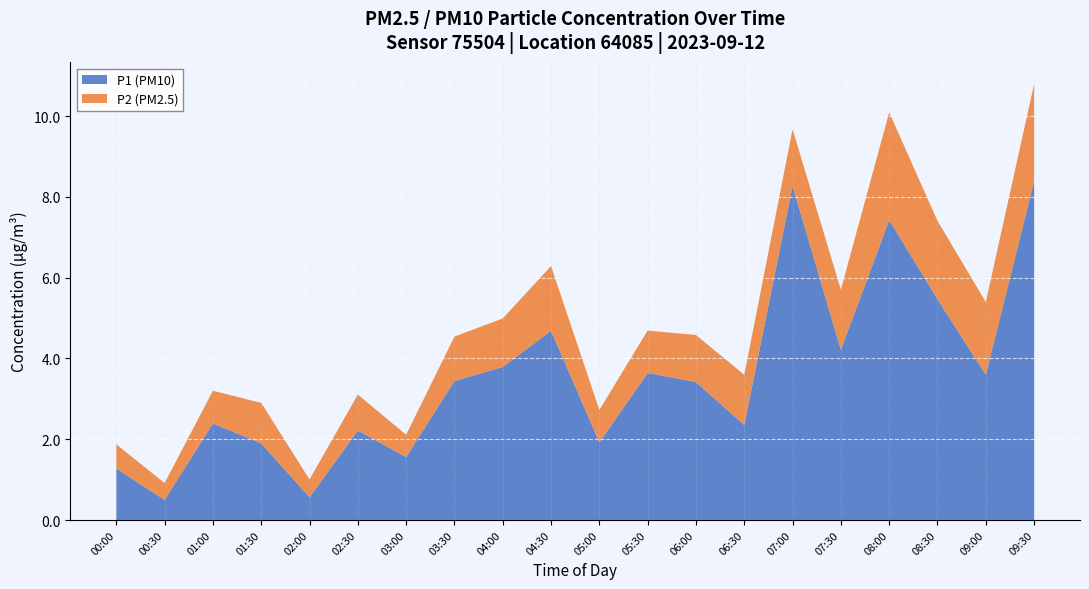

Is it true that P1 (PM10) equals 4.7 at 04:30?

True